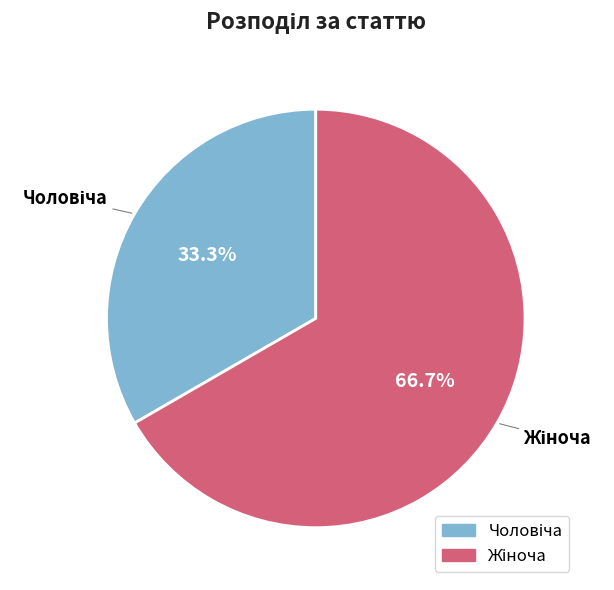

Is there any slice that represents more than half of the pie?

Yes